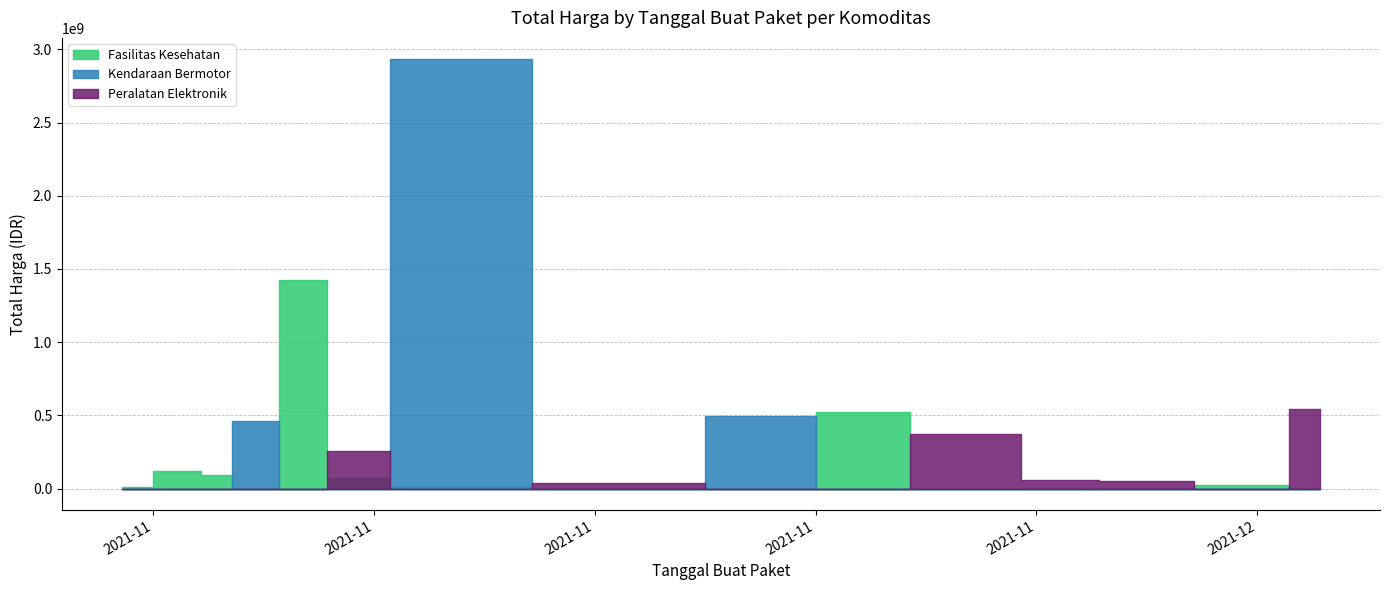

What is the sum of the Kendaraan Bermotor values at 2021-11-08 and 2021-11-22?

493000000